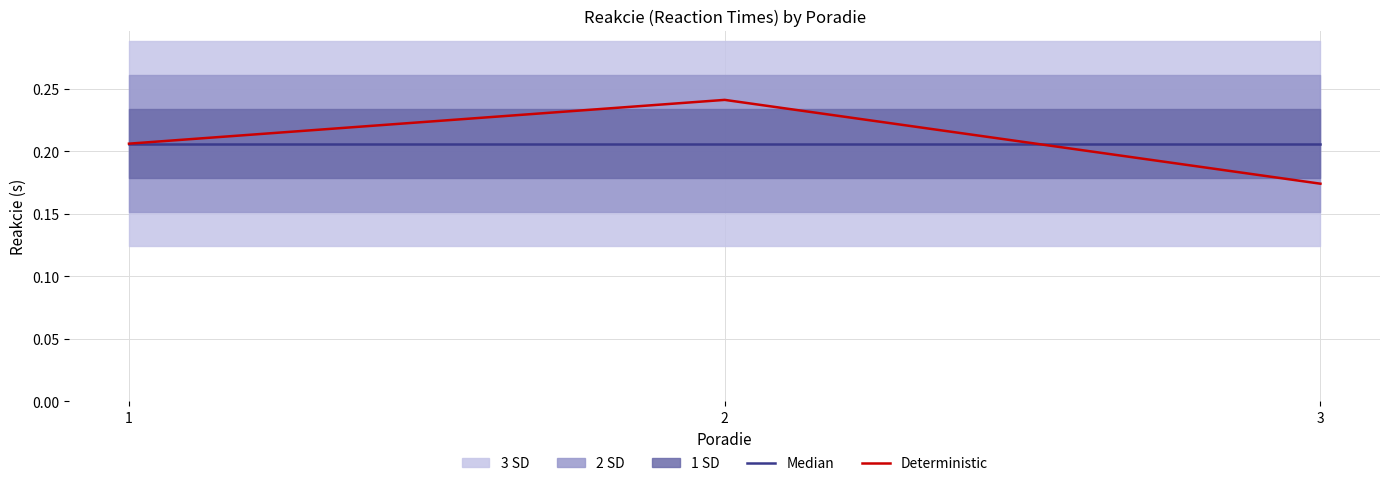

Reading left to right, extract all data points from this chart.

Median: 1=0.2	2=0.2	3=0.2
Deterministic: 1=0.2	2=0.2	3=0.2